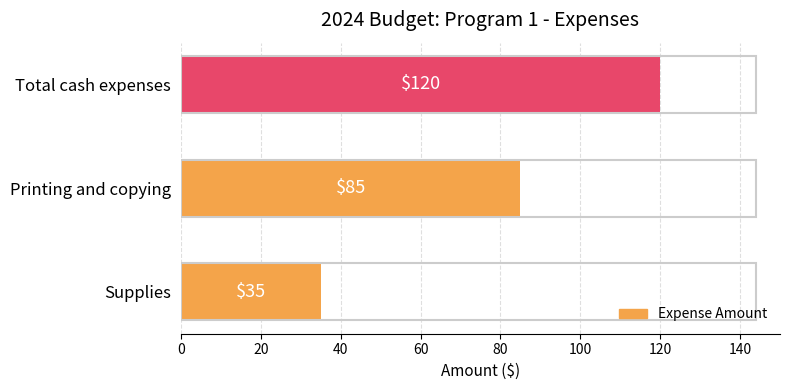

Between Total cash expenses and Printing and copying, which is larger?

Total cash expenses